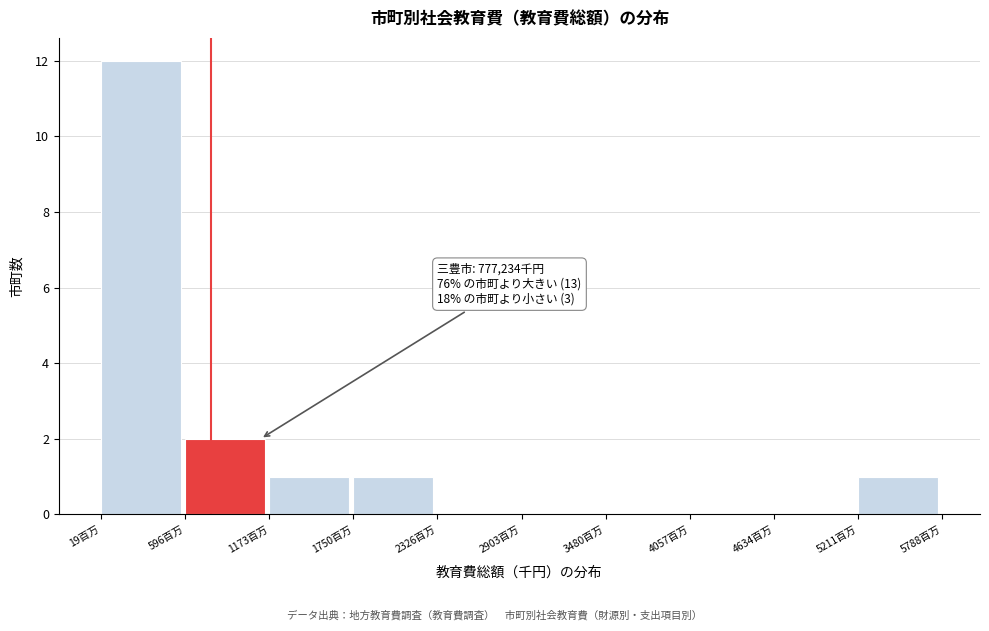

Reading left to right, transcribe all the data shown in this chart.

19百万=12	596百万=2	1173百万=1	1750百万=1	2326百万=0	2903百万=0	3480百万=0	4057百万=0	4634百万=0	5211百万=1